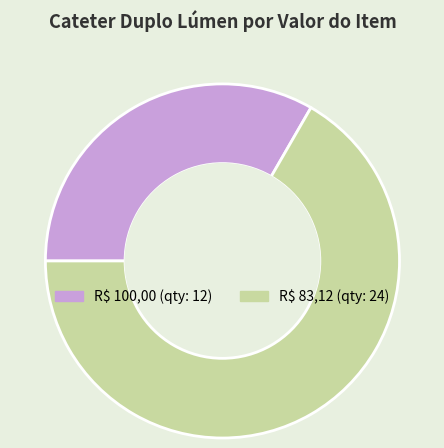

Does R$ 83,12 account for over 50% of the chart?

Yes